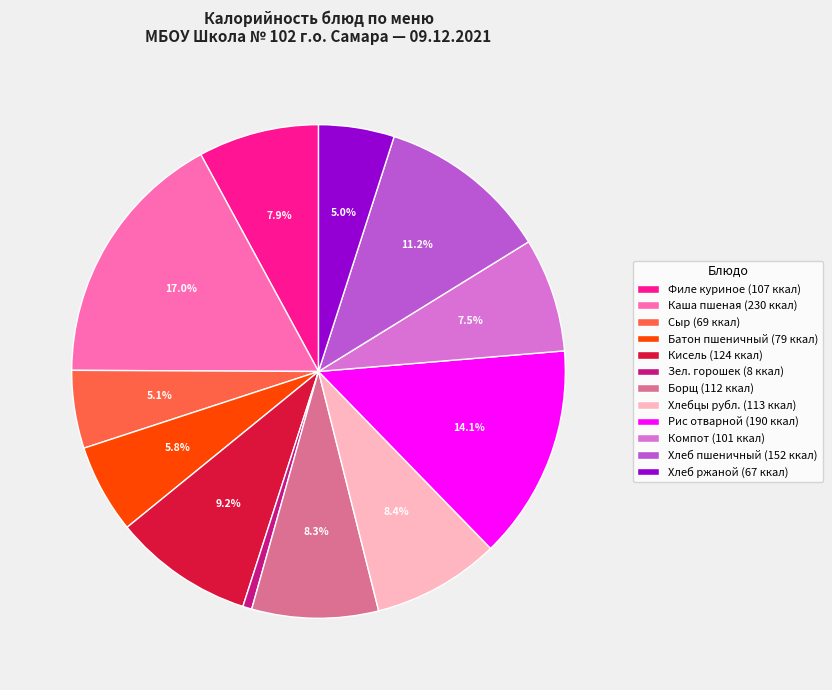

How much of the chart is everything except Сыр (69 ккал)?

94.9%